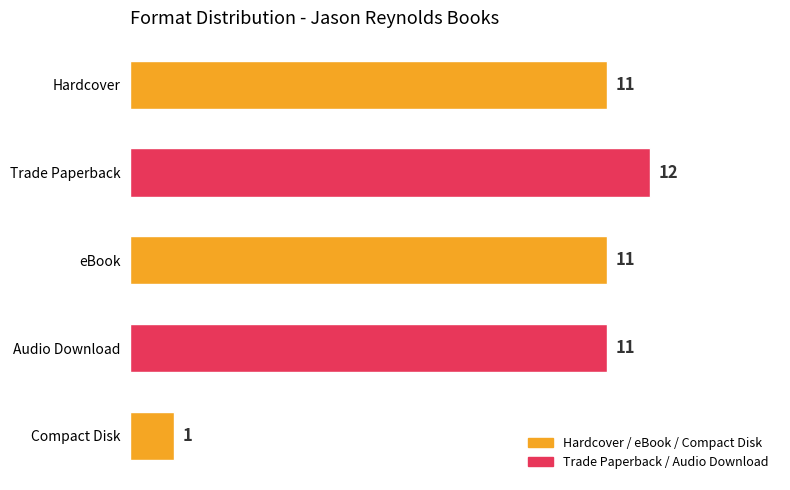

Are the bars horizontal?

Yes